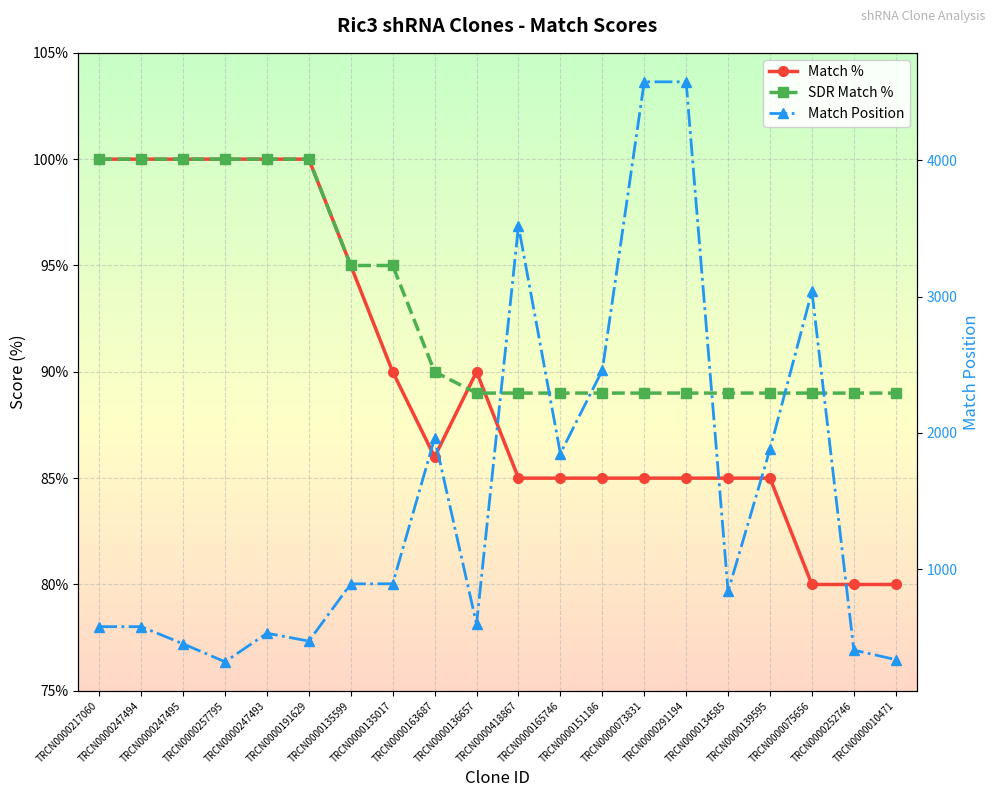

How many lines are shown in the chart?

3